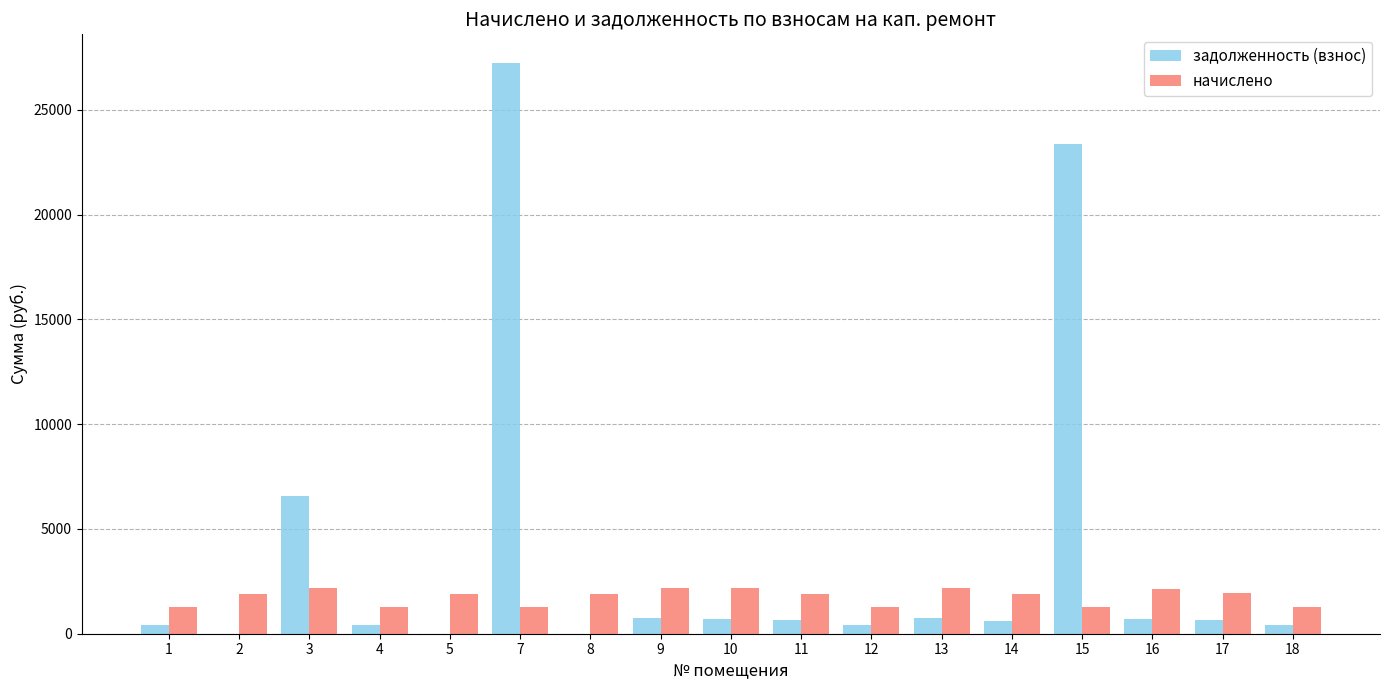

Which series has the largest total across all categories?

задолженность (взнос)